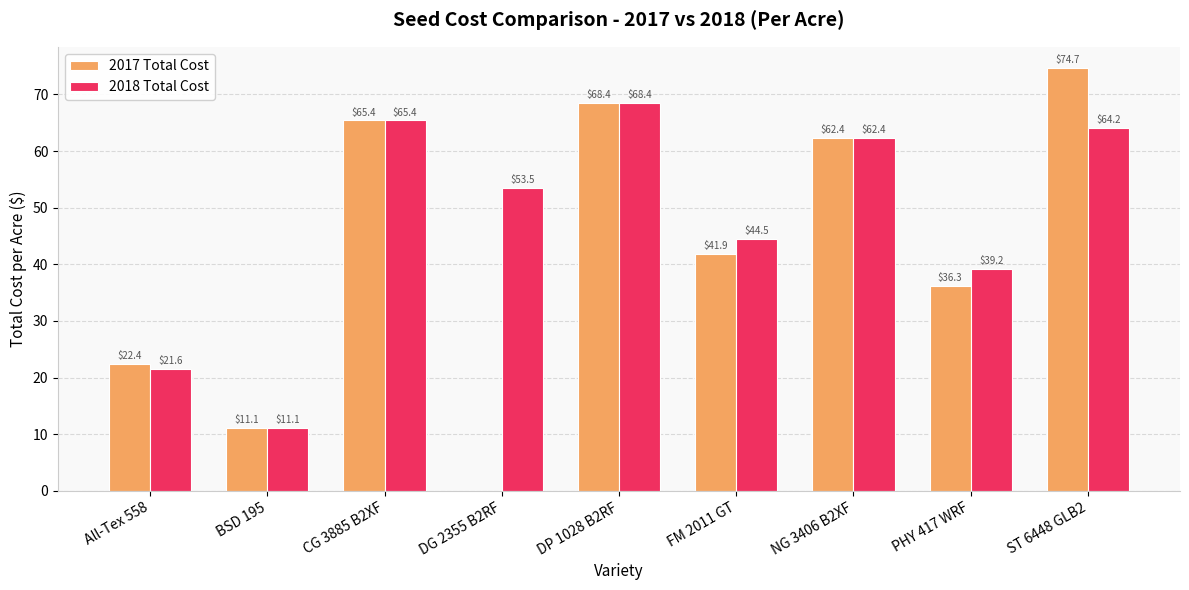

At which label is 2018 Total Cost closest to 39?

PHY 417 WRF